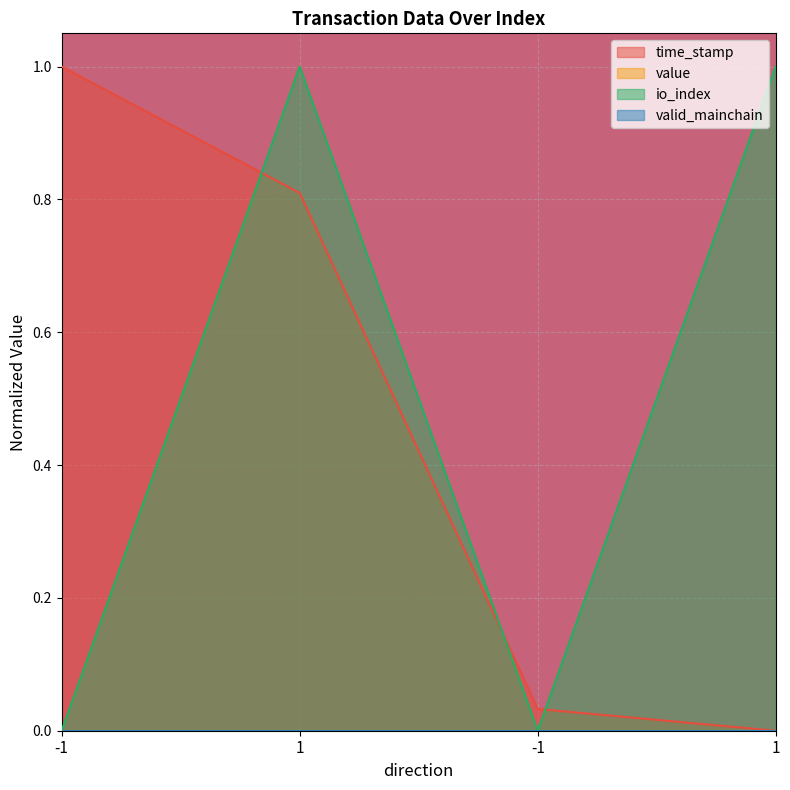

How many intersections are there between io_index and time_stamp?

3